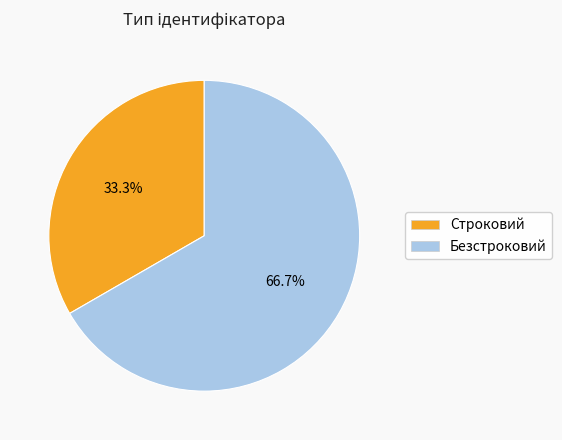

Is Строковий the majority of the pie?

No